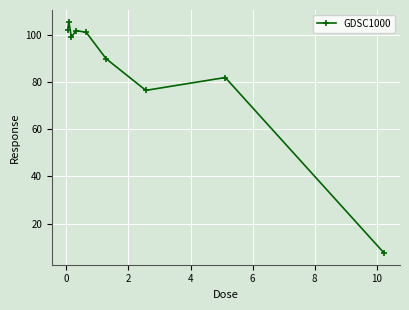

How many interior local valleys (lower than both neighbors) does the data have?

2